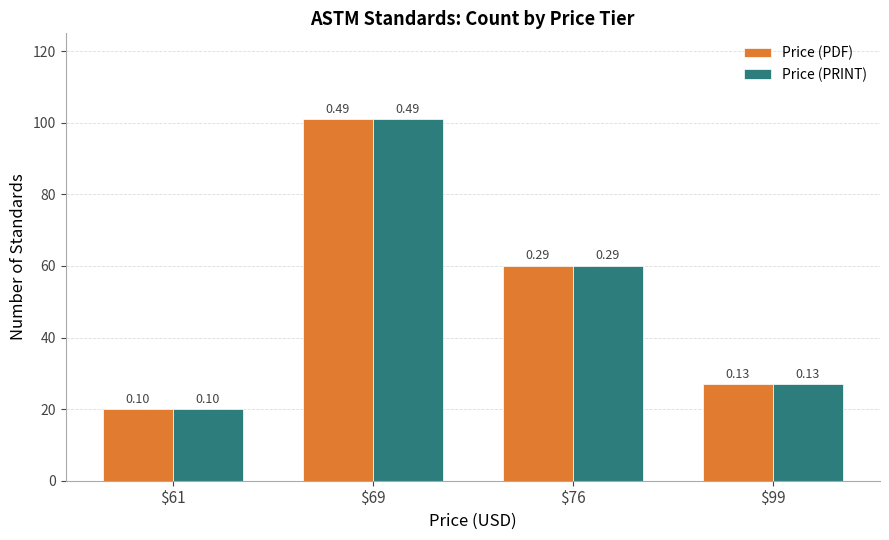

How many groups of bars are there?

4